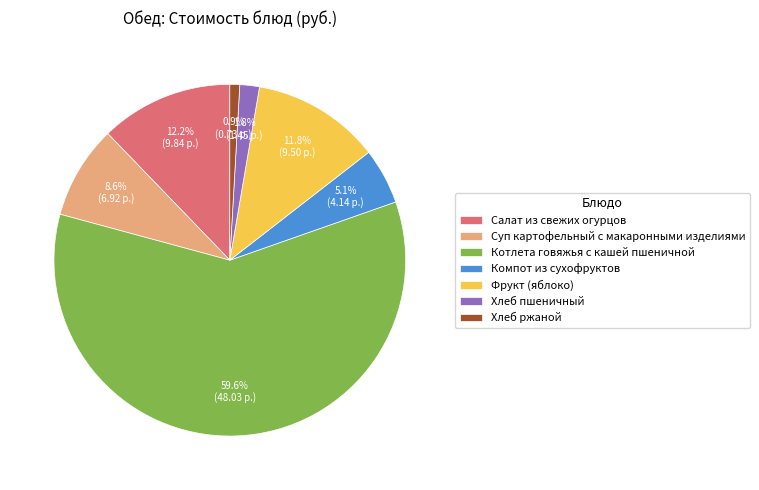

What is the ratio of the value at Хлеб ржаной to the value at Фрукт (яблоко)?

0.1